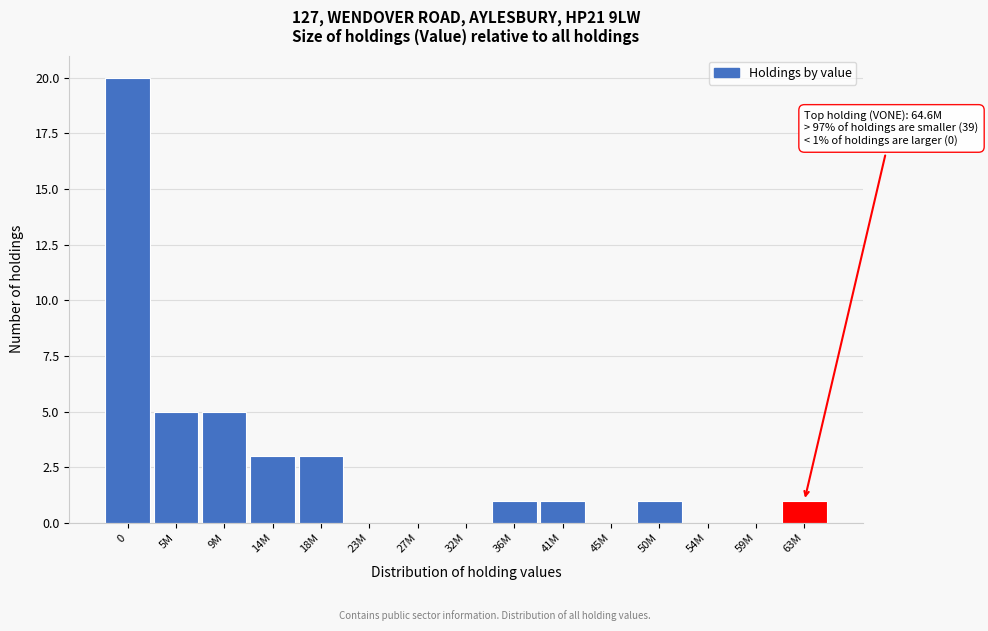

Reading left to right, list all the values displayed in this chart.

0=20	5M=5	9M=5	14M=3	18M=3	23M=0	27M=0	32M=0	36M=1	41M=1	45M=0	50M=1	54M=0	59M=0	63M=1